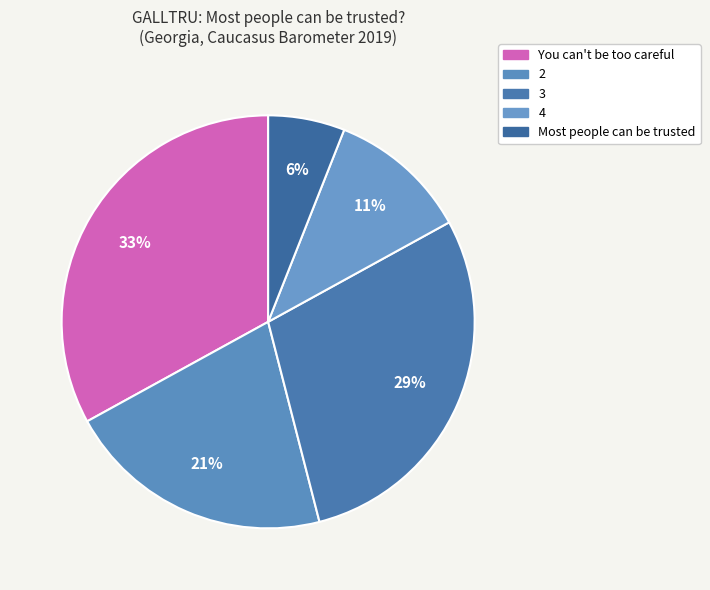

Which has a higher value, 2 or 4?

2